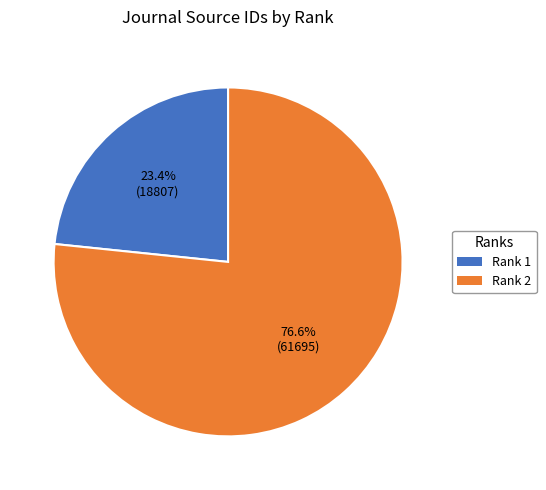

Which category accounts for the majority?

Rank 2